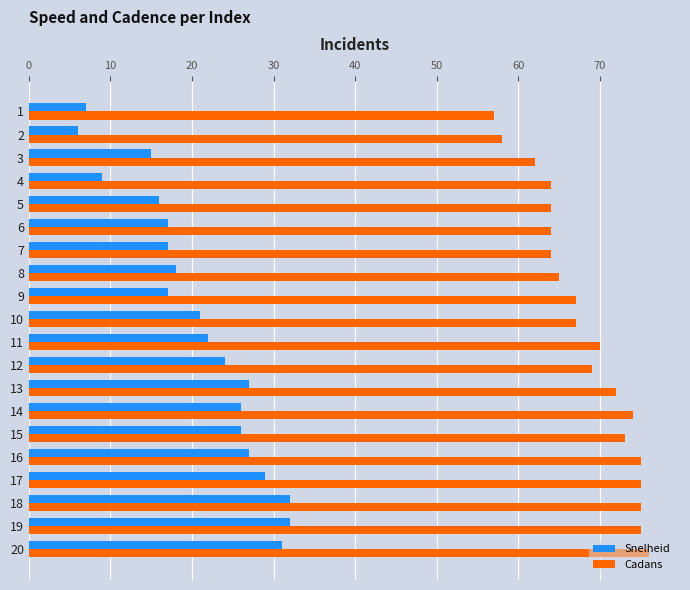

What is the minimum value for Cadans?

57